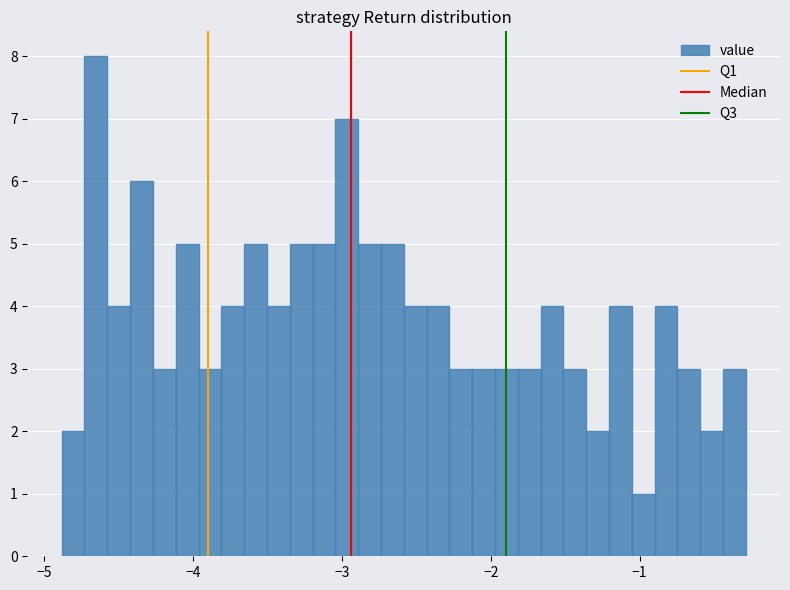

Read against the x-axis, roughly where is the centre of the tallest bar?

-4.7